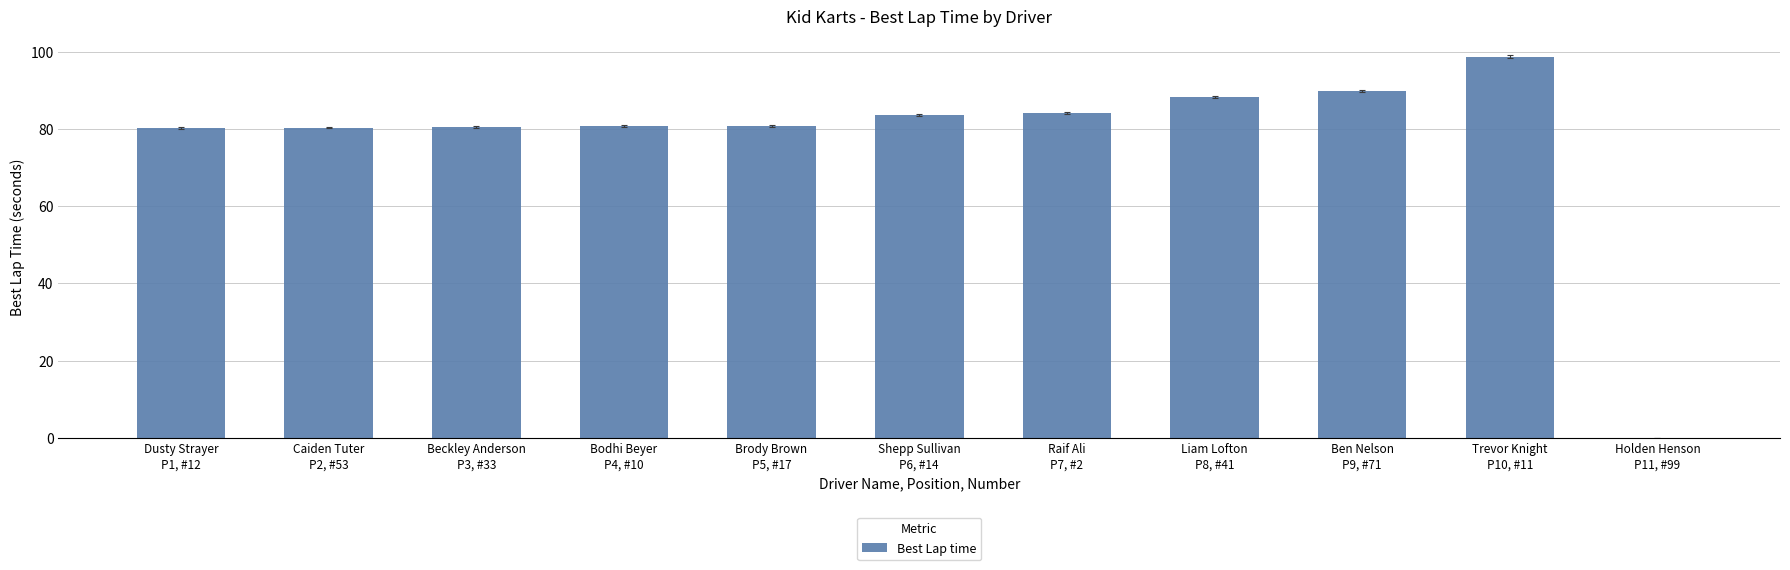

True or false: the data shows 141.2 at Trevor Knight
P10, #11.

False